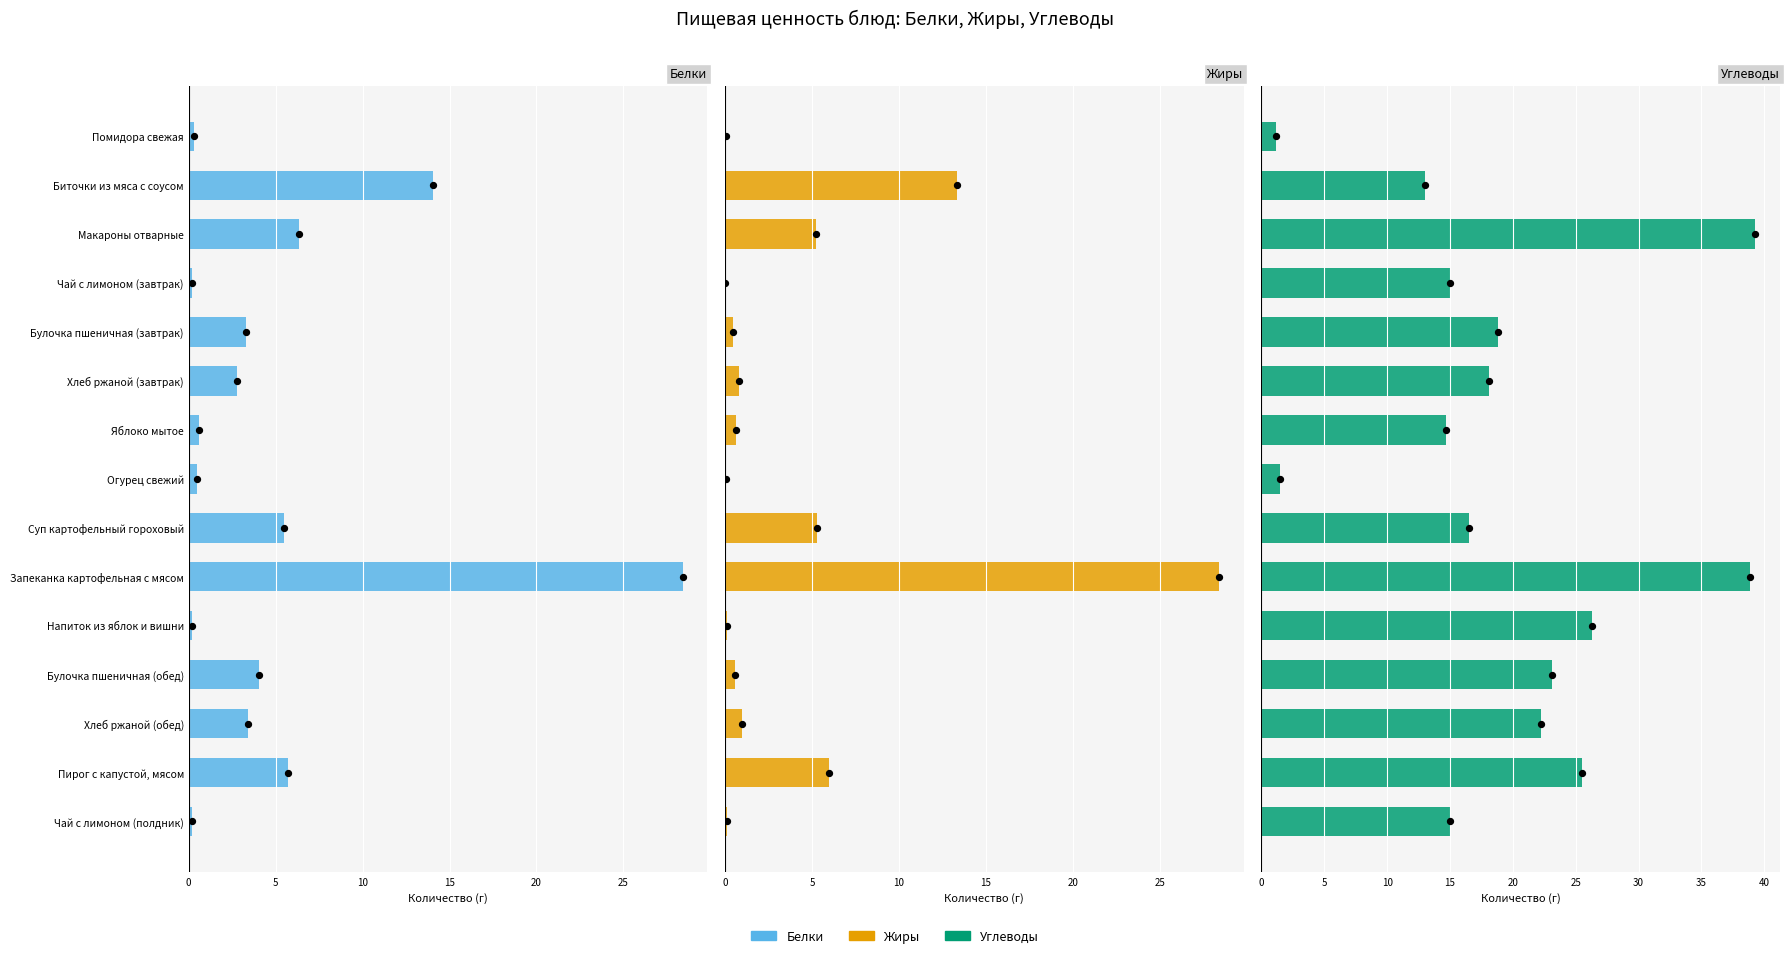

Is the value of Жиры at Макароны отварные greater than the value of Белки at Биточки из мяса с соусом?

No